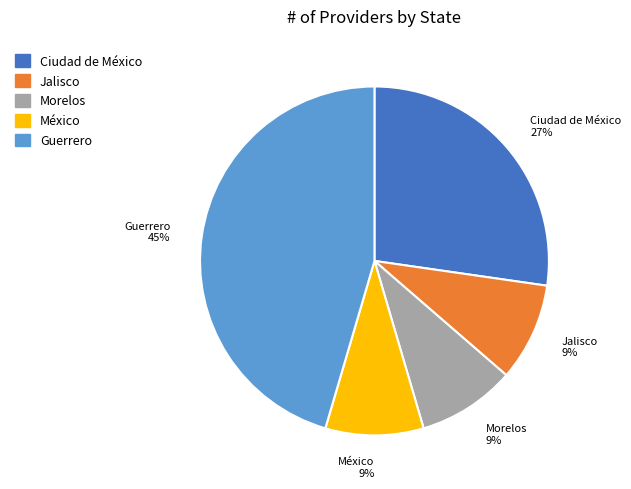

Is there a majority slice in this chart?

No